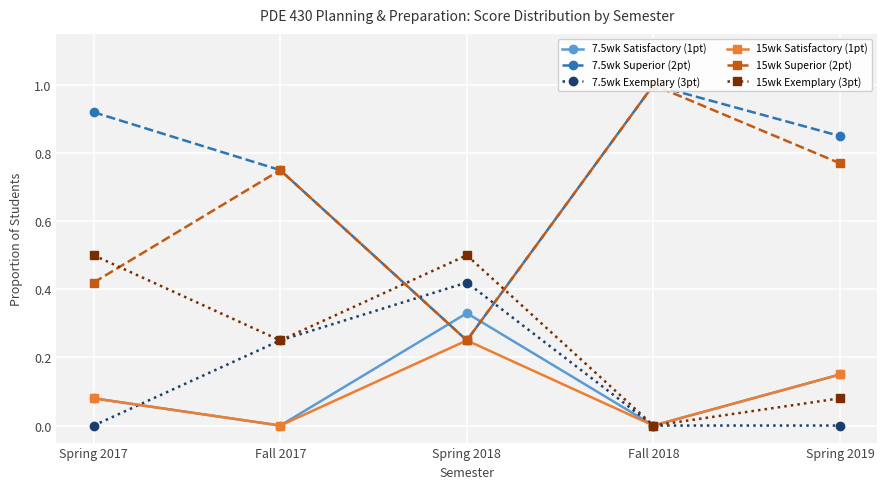

Between Fall 2017 and Spring 2019, which series saw the biggest shift?

7.5wk Exemplary (3pt)